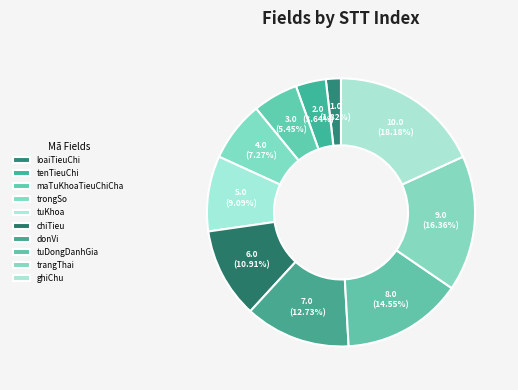

To the nearest percent, what portion does tuDongDanhGia represent?

15%